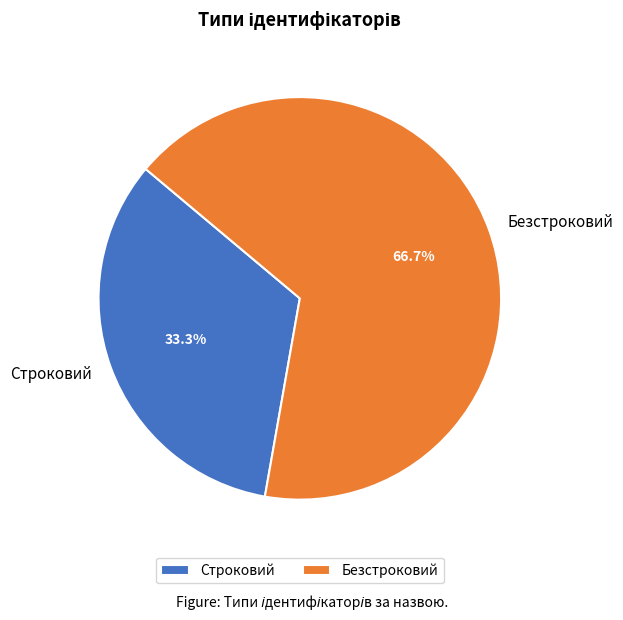

What percentage do Строковий and Безстроковий together represent?

100.0%